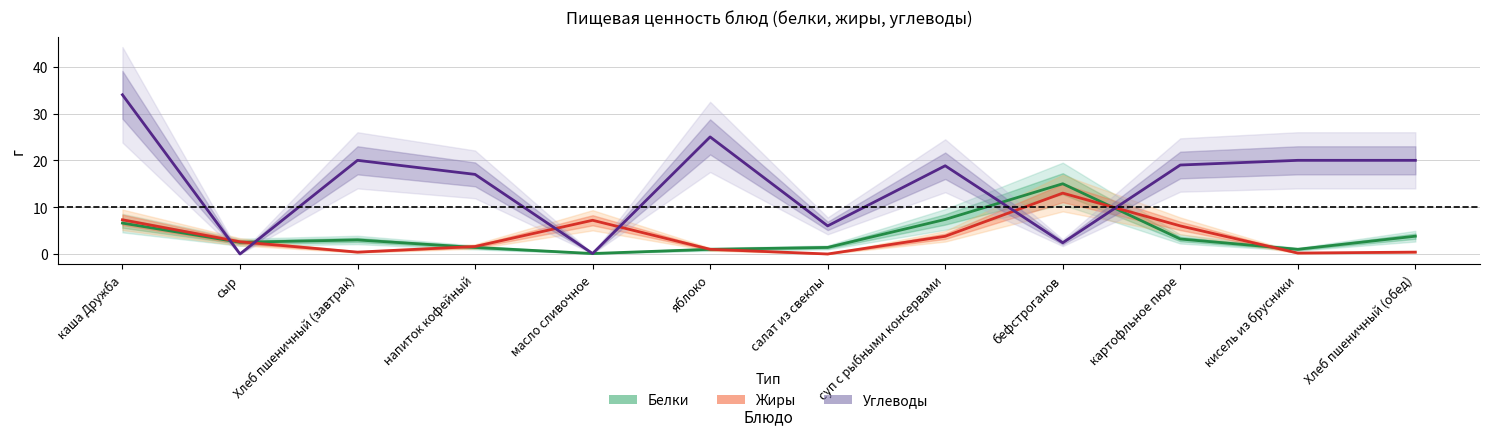

What position from the right is яблоко?

7